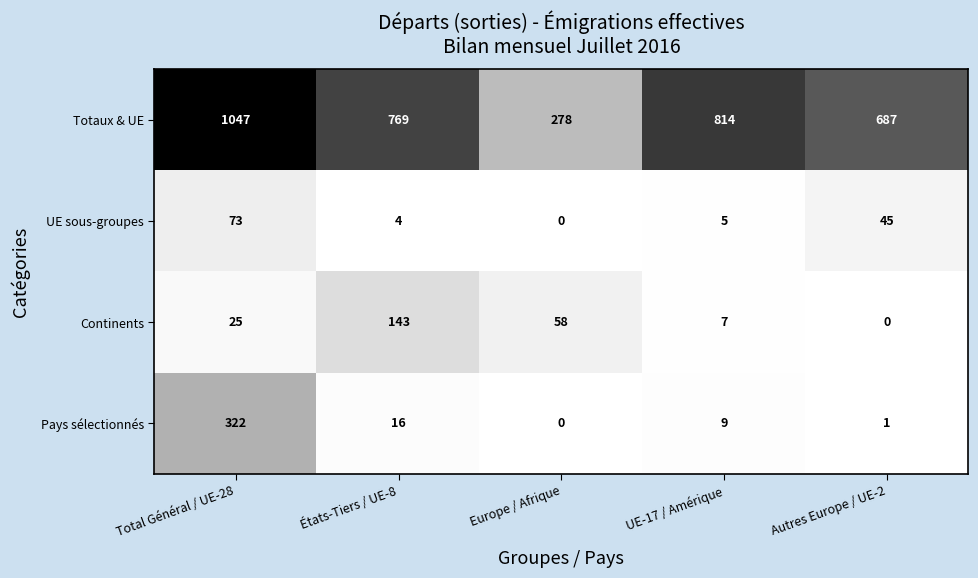

Which category has the highest value across all series?

Total Général / UE-28